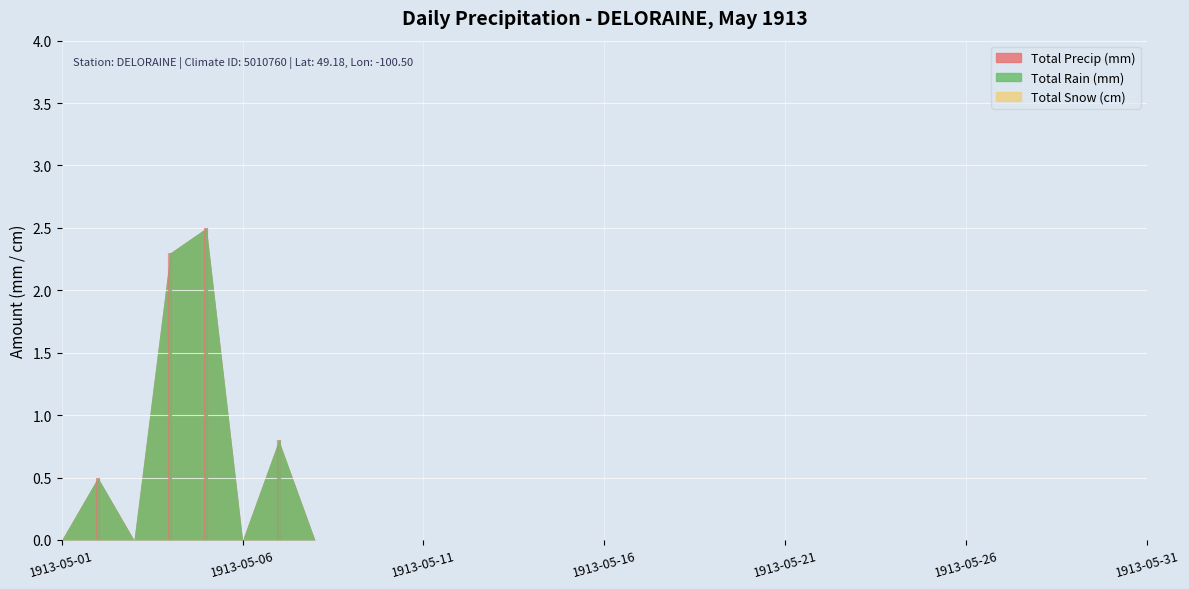

The value of Total Precip (mm) at 1913-05-25 is -1.6. True or false?

False